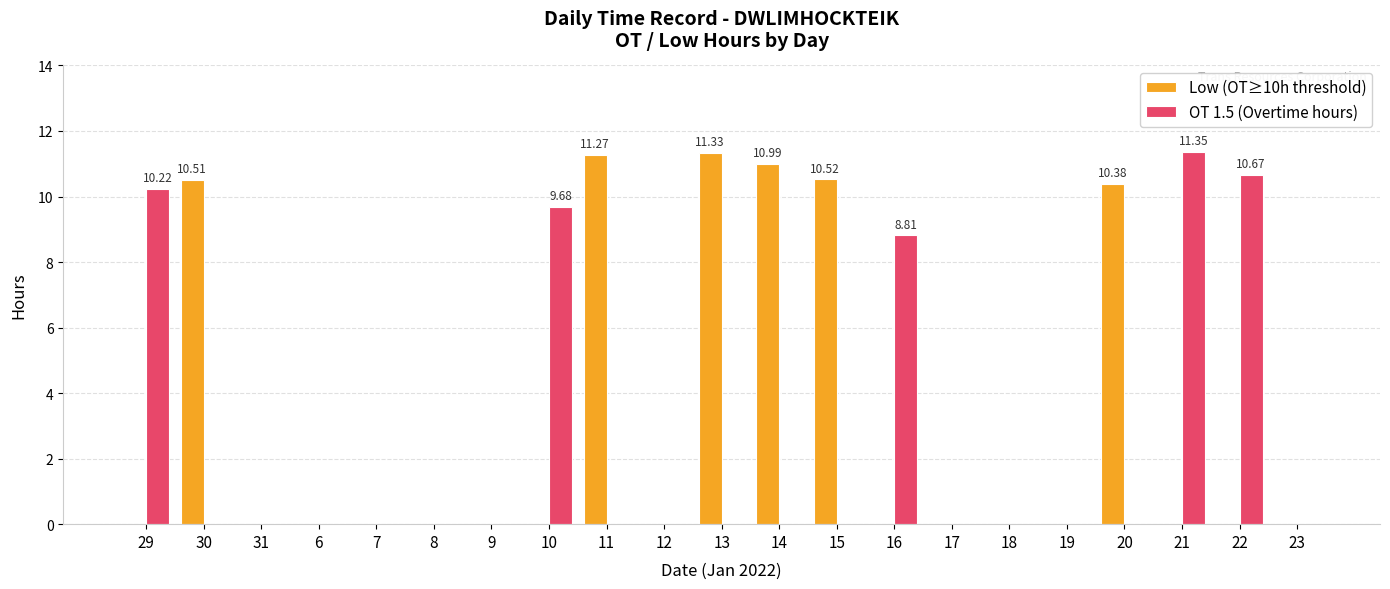

Is the value of OT 1.5 (Overtime hours) at 29 greater than the value of Low (OT≥10h threshold) at 30?

No